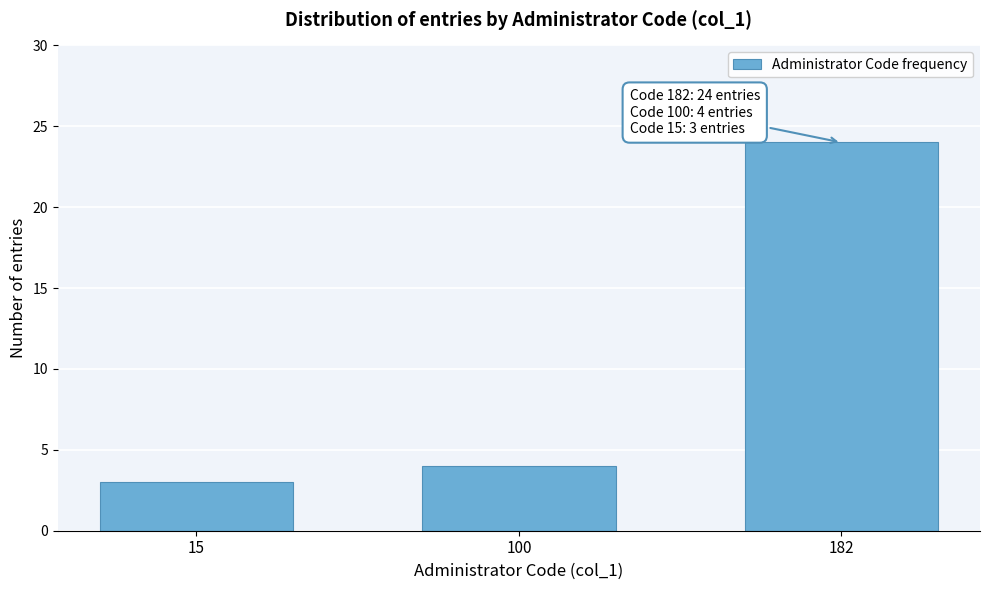

Reading left to right, list all the values displayed in this chart.

3	4	24